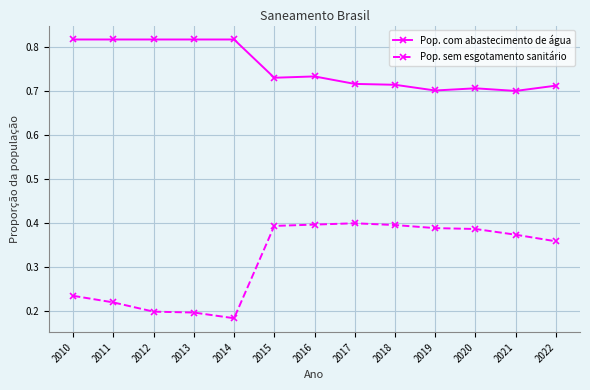

How many categories are shown in the chart?

13